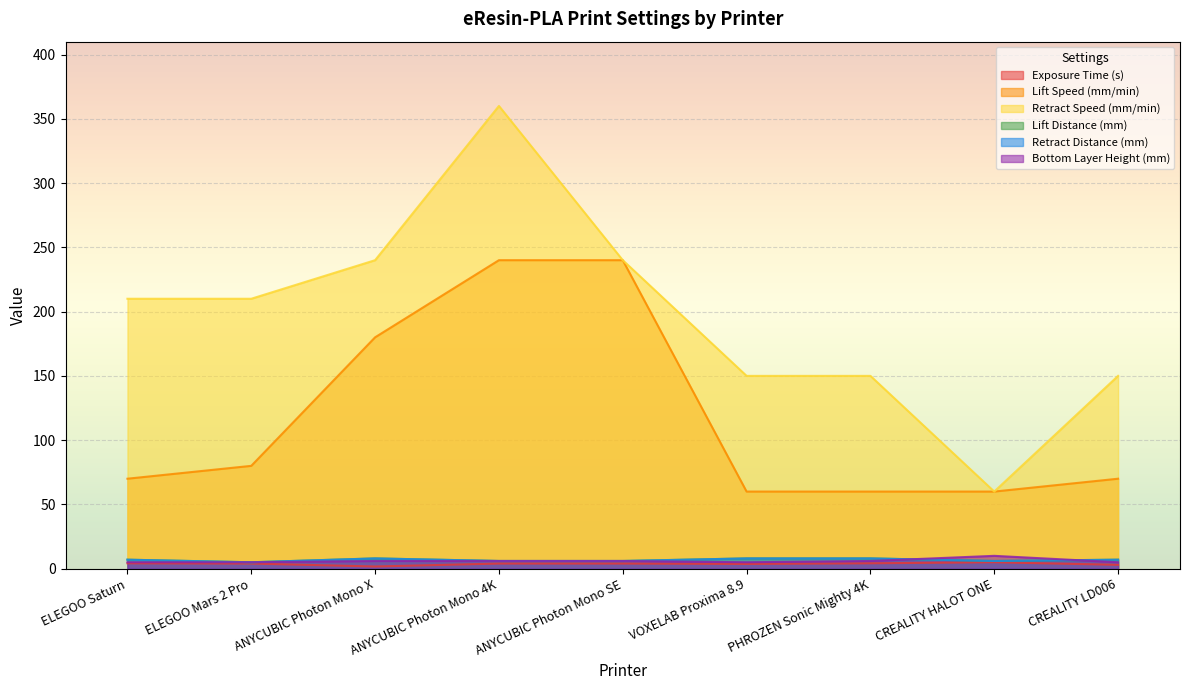

True or false: Retract Distance (mm) and Bottom Layer Height (mm) intersect in this chart.

True